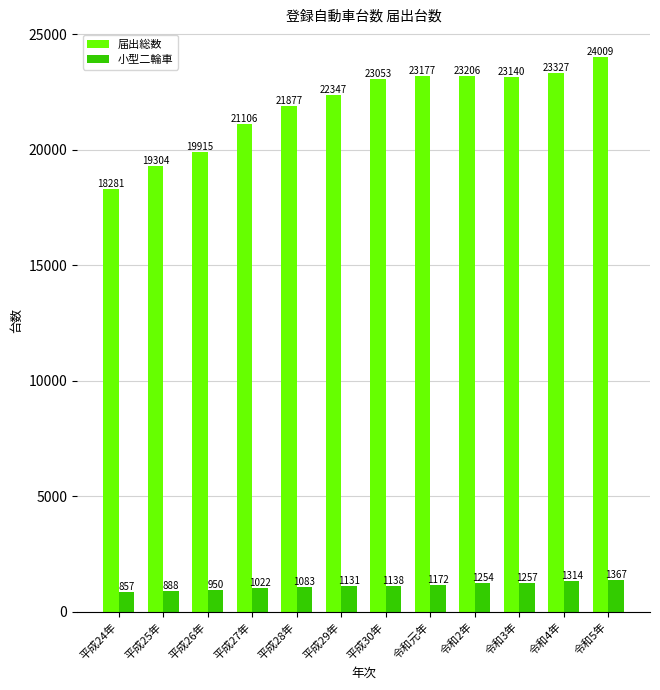

Where is 届出総数 nearest to the value 21145?

平成27年